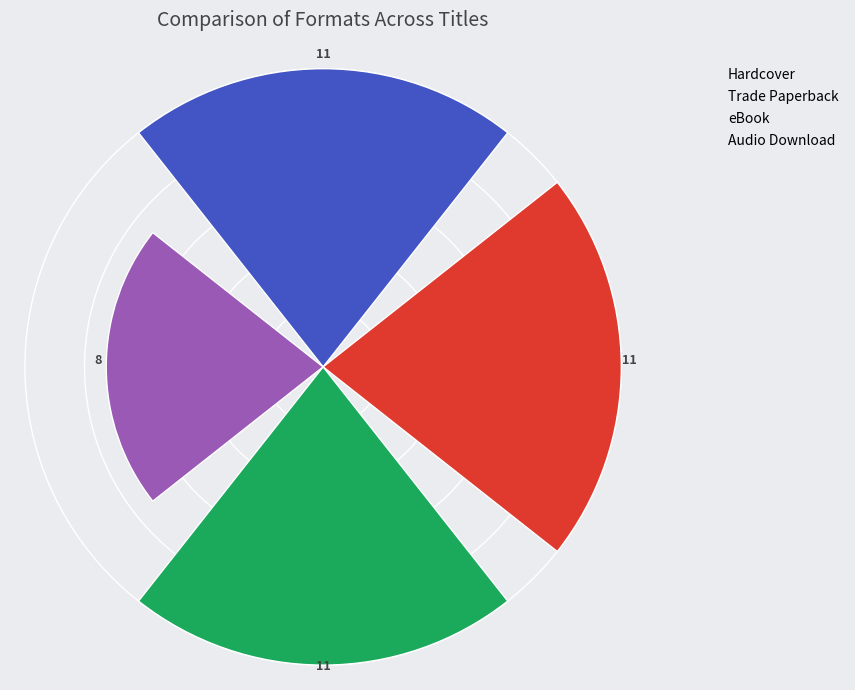

Count the values in the range 11 to 12.

3